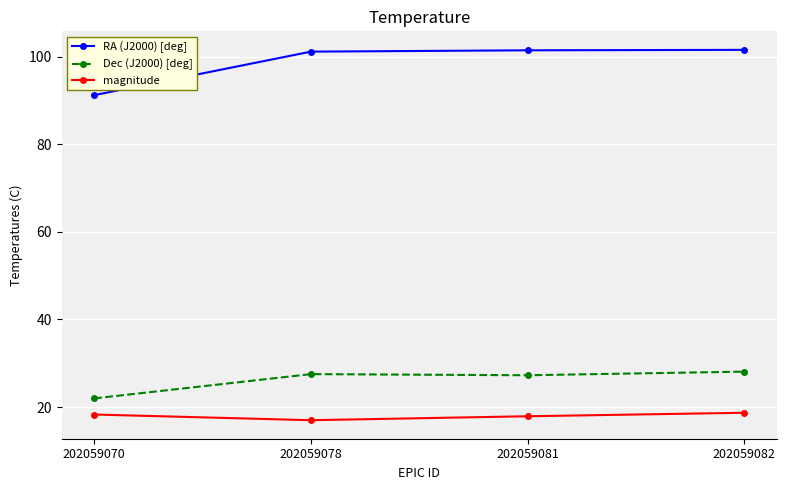

What is the difference between the maximum and minimum values in the RA (J2000) [deg] series?

10.3